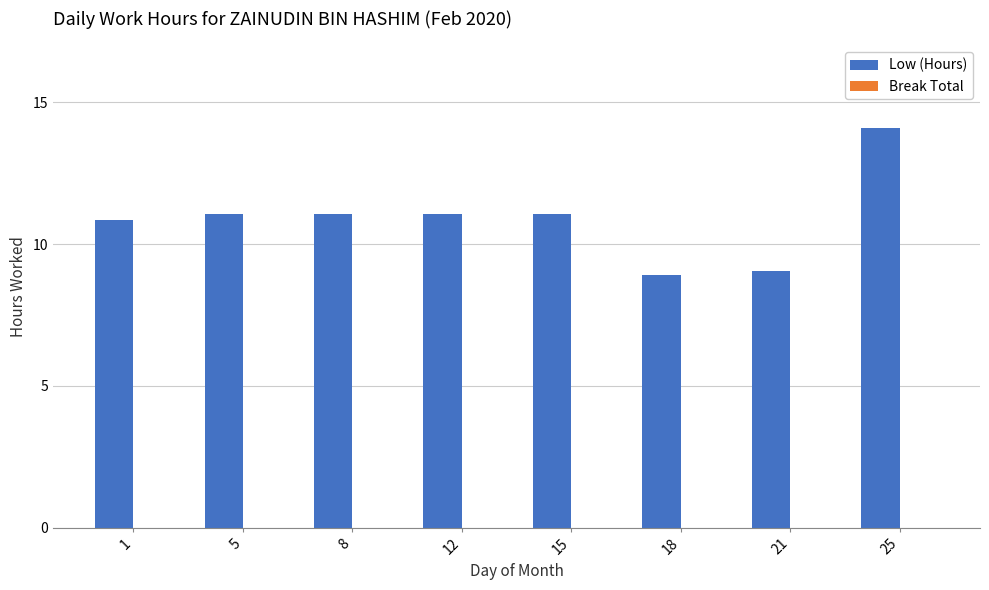

Count the number of categories in the chart.

8